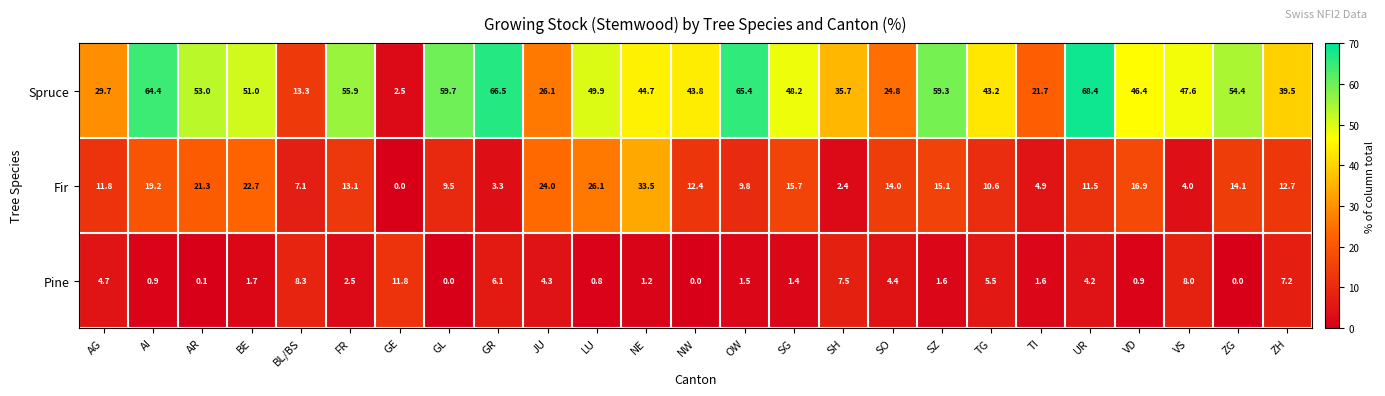

Rank the series by their average value, from lowest to highest.

Pine, Fir, Spruce